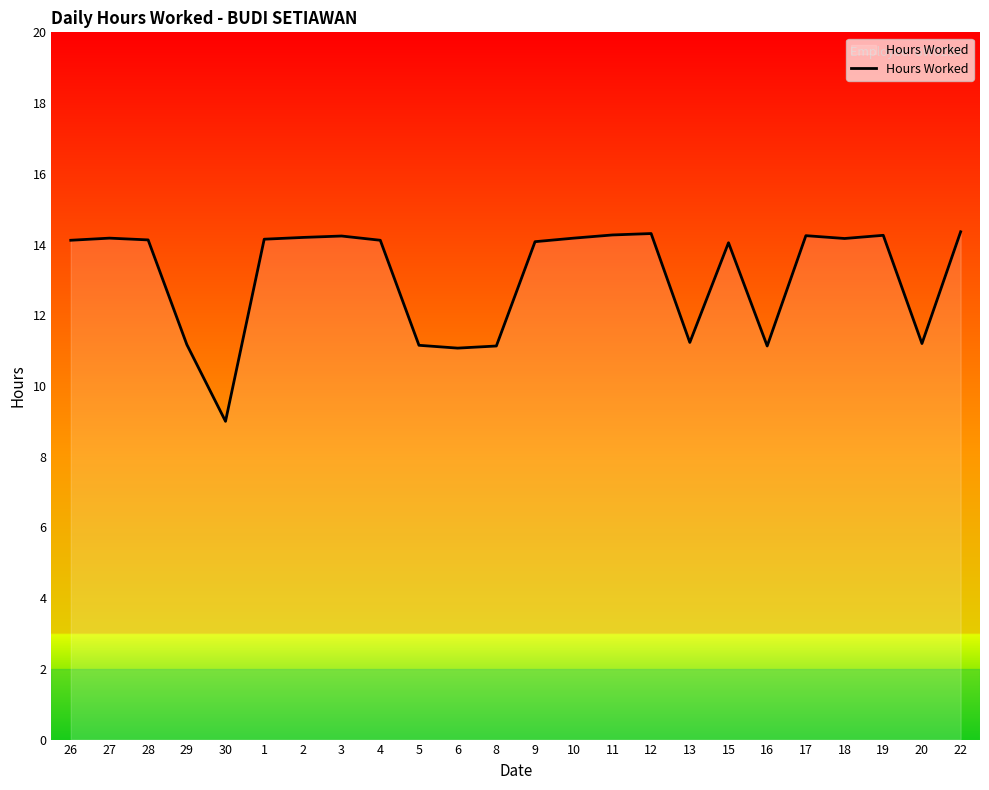

Which label corresponds to the smallest value in the chart?

30